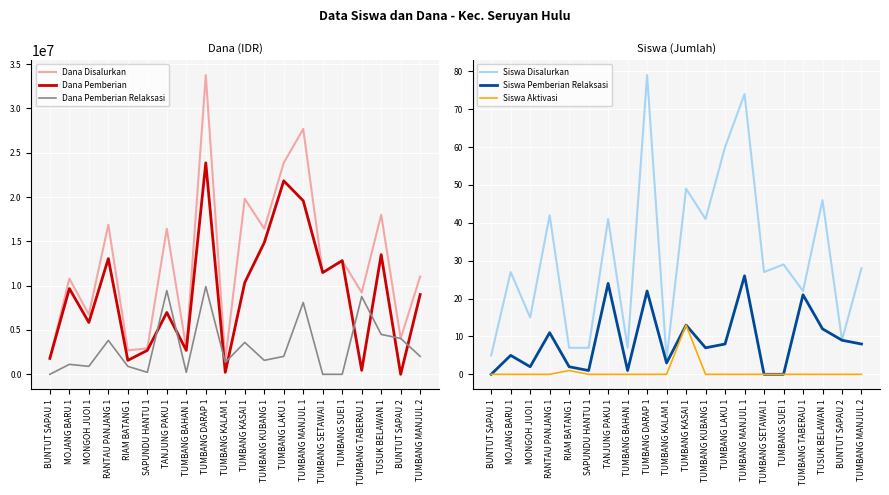

The Dana Disalurkan series shows 2448261 at BUNTUT SAPAU 1. True or false?

False